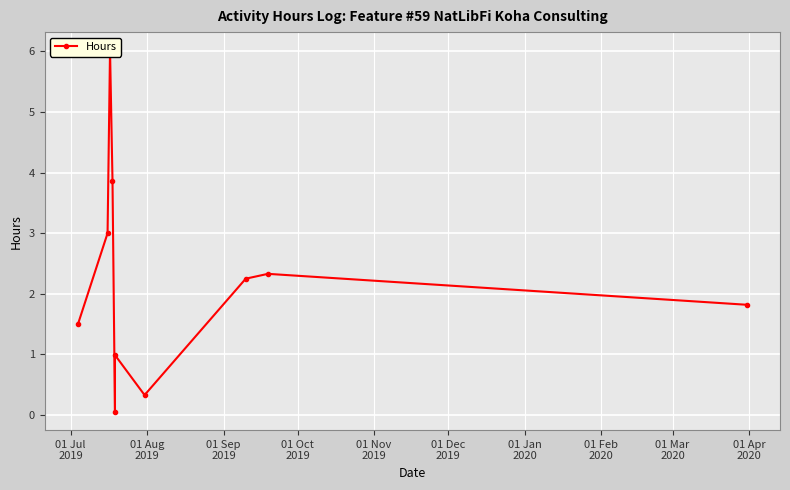

Which has a higher value, 01 Oct
2019 or 01 Dec
2019?

01 Oct
2019